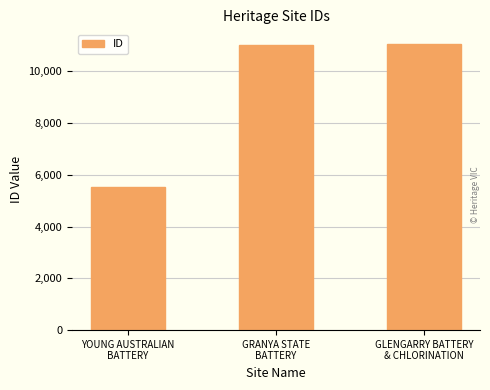

What is the value of the 2nd bar from the left?

11033